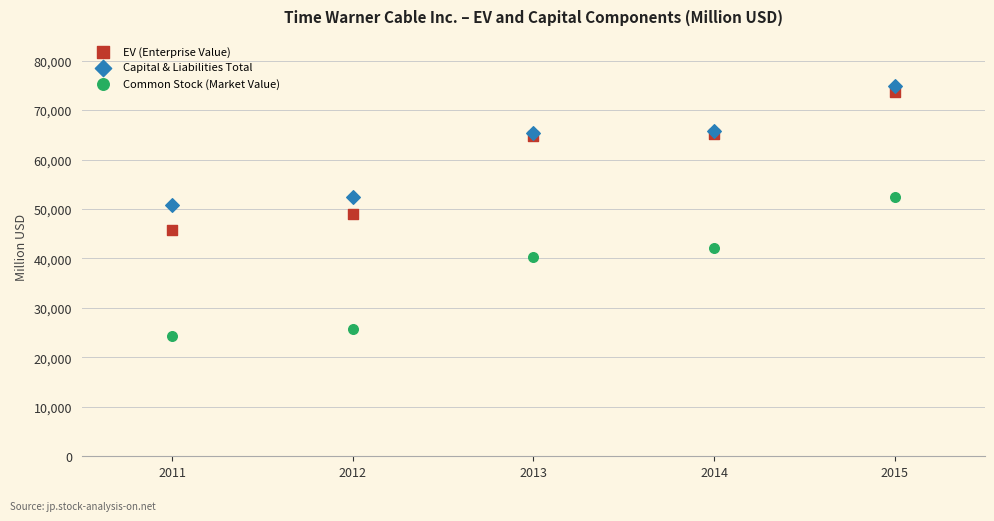

Which series contains the lowest Y value?

Common Stock (Market Value)